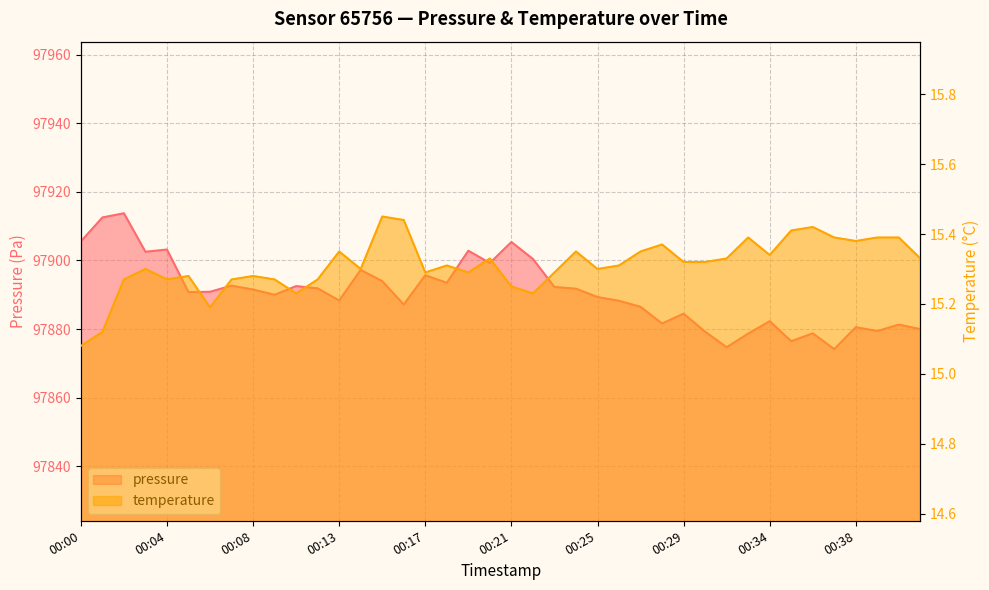

Reading left to right, transcribe all the data shown in this chart.

pressure: 97905.6	97912.5	97913.8	97902.5	97903.2	97890.8	97890.9	97892.7	97891.5	97890.0	97892.5	97891.9	97888.3	97897.2	97894.0	97887.2	97895.7	97893.5	97902.8	97899.2	97905.4	97900.4	97892.3	97891.8	97889.3	97888.2	97886.5	97881.6	97884.5	97879.2	97874.7	97878.7	97882.3	97876.5	97878.8	97874.2	97880.6	97879.4	97881.3	97880.0
temperature: 15.1	15.1	15.3	15.3	15.3	15.3	15.2	15.3	15.3	15.3	15.2	15.3	15.3	15.3	15.4	15.4	15.3	15.3	15.3	15.3	15.2	15.2	15.3	15.3	15.3	15.3	15.3	15.4	15.3	15.3	15.3	15.4	15.3	15.4	15.4	15.4	15.4	15.4	15.4	15.3